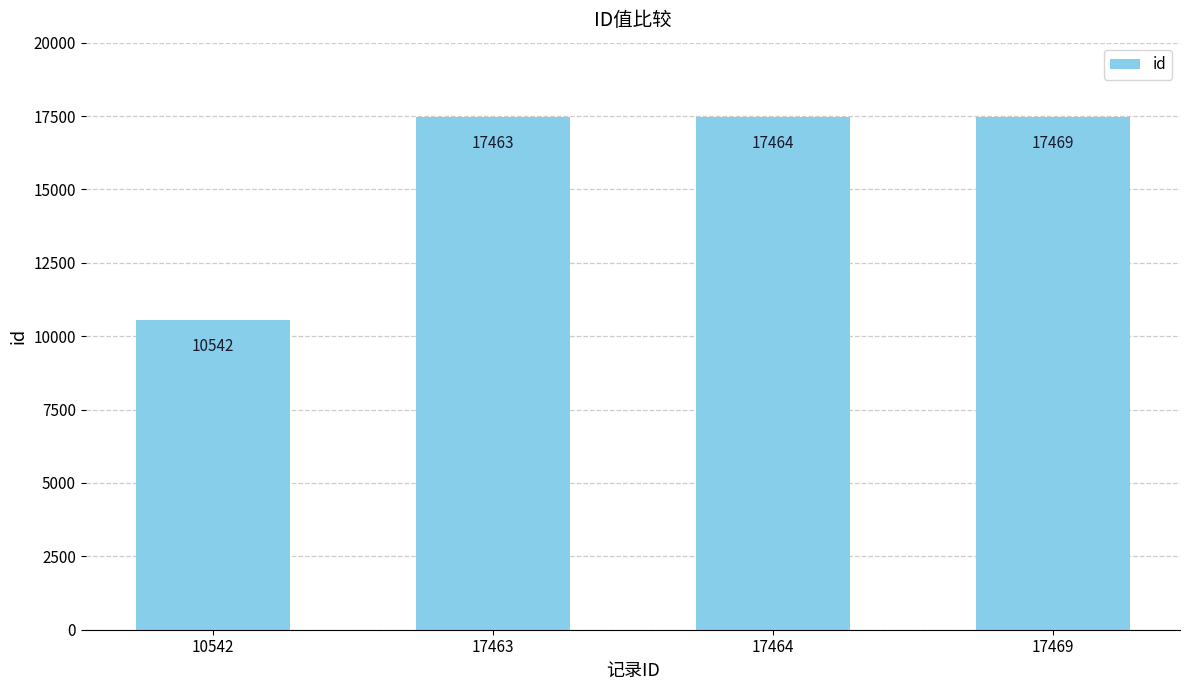

What is the change in value from 10542 to 17469?

+6927